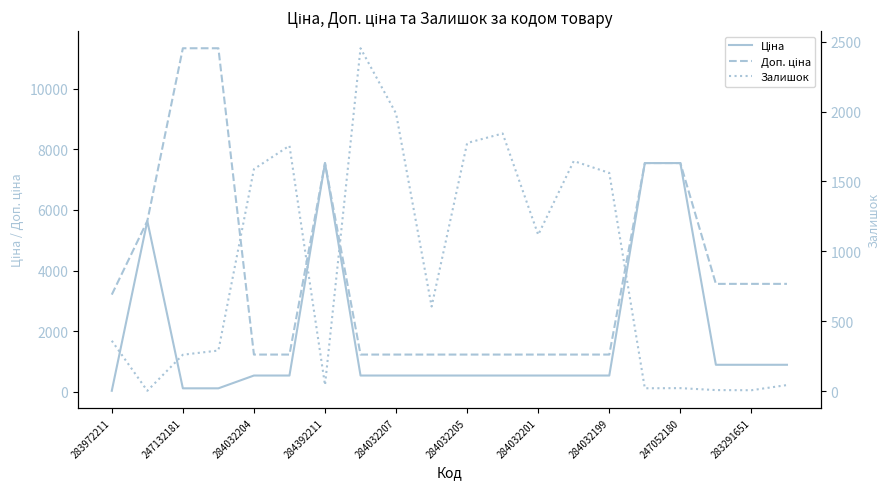

What is the average value of the Доп. ціна series?

3854.9